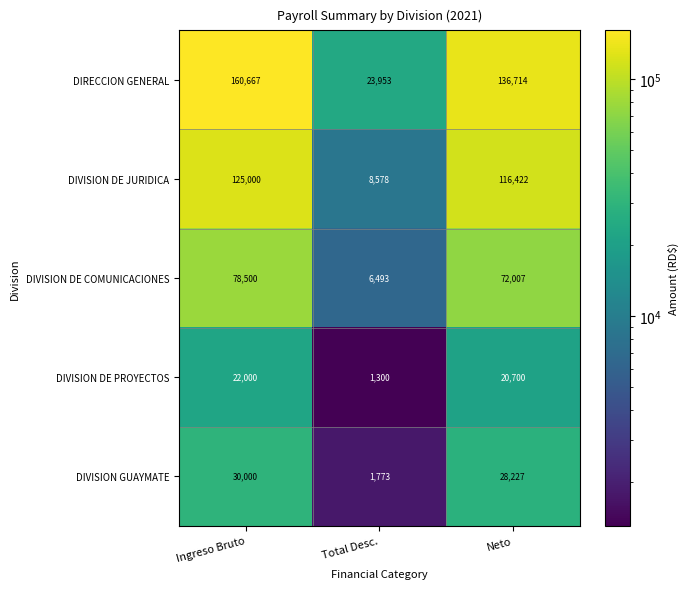

How many data points does each series have?

3